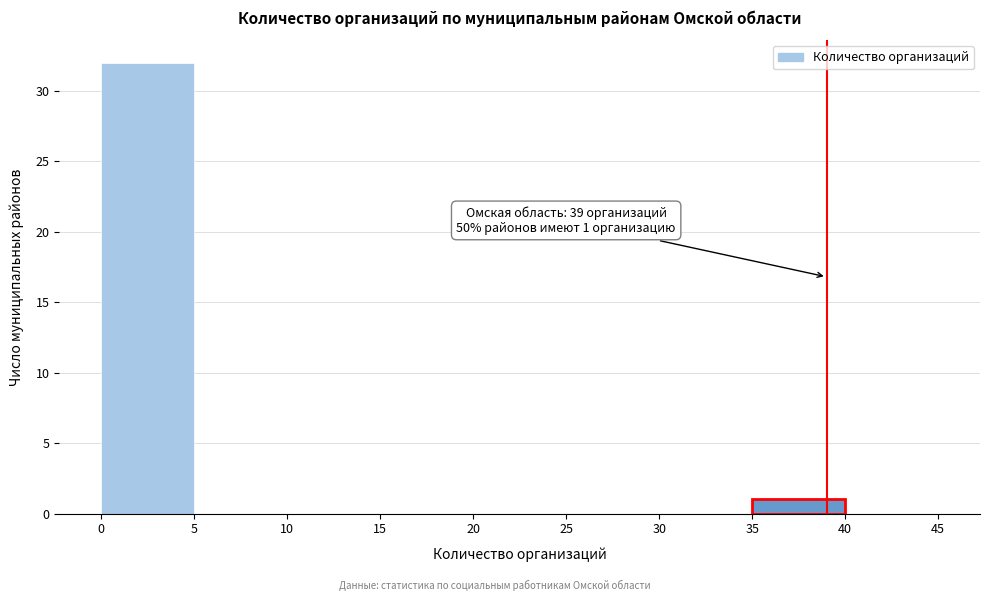

Over which range of the x-axis is the bar tallest?

0 to 5